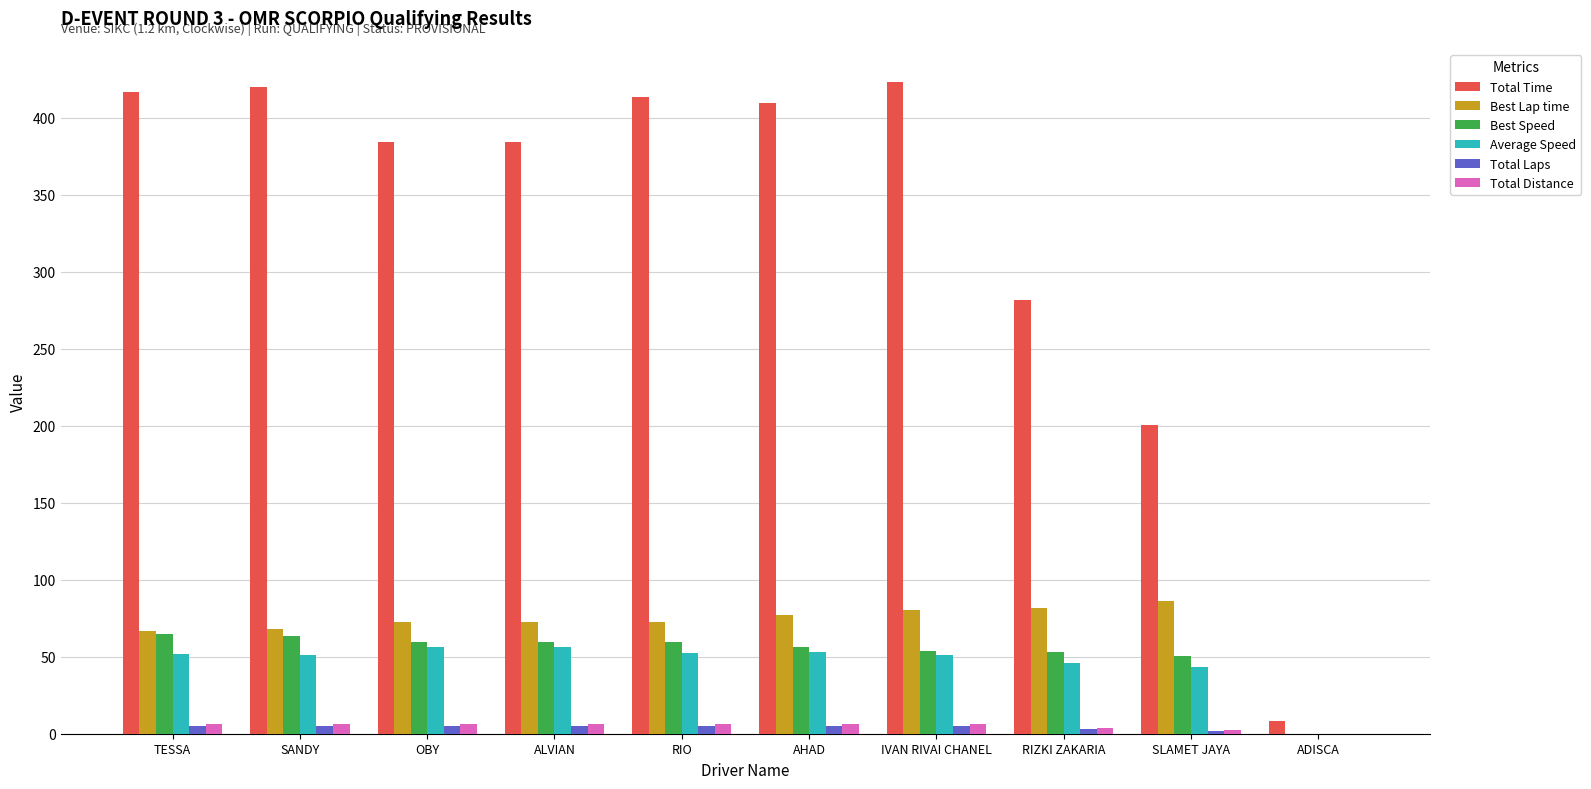

What is the sum of the Best Lap time values at SANDY and IVAN RIVAI CHANEL?

148.5